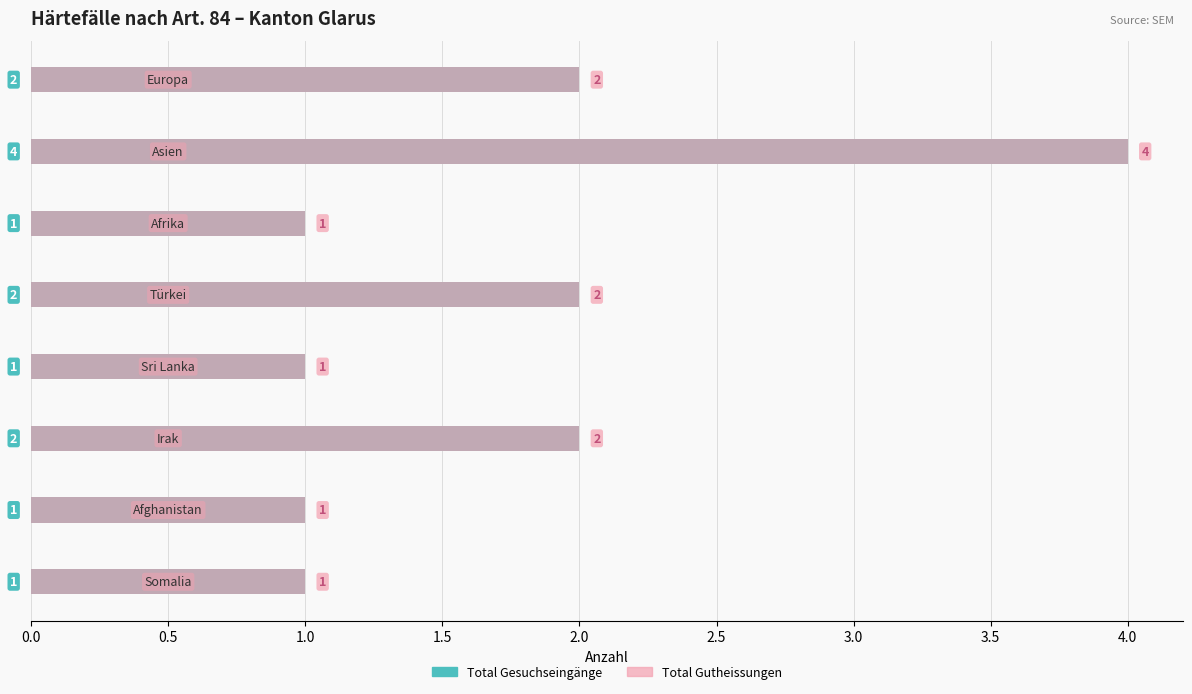

What is the sum of all Total Gutheissungen values?

14